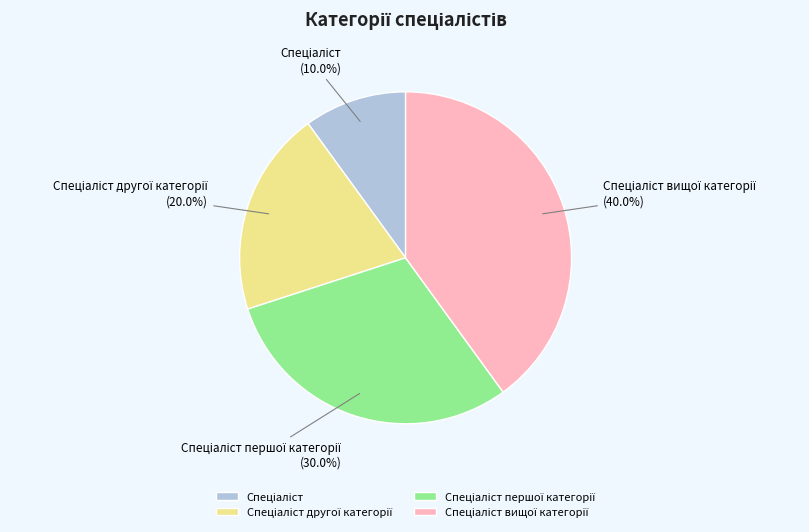

Is there a majority slice in this chart?

No